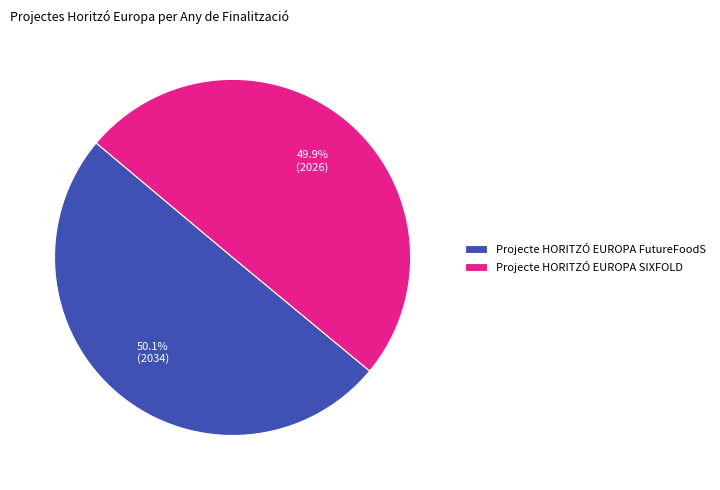

How many slices are in this pie chart?

2